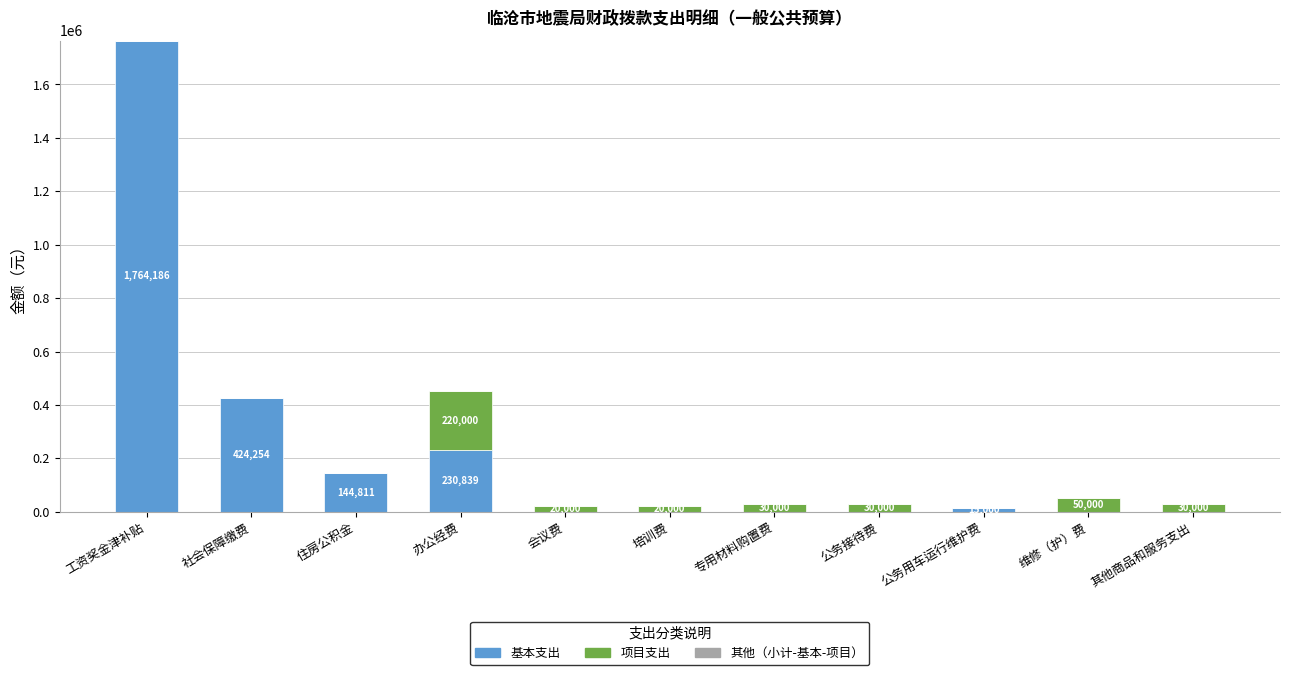

True or false: 基本支出 has a value of 424254.5 at 社会保障缴费.

True